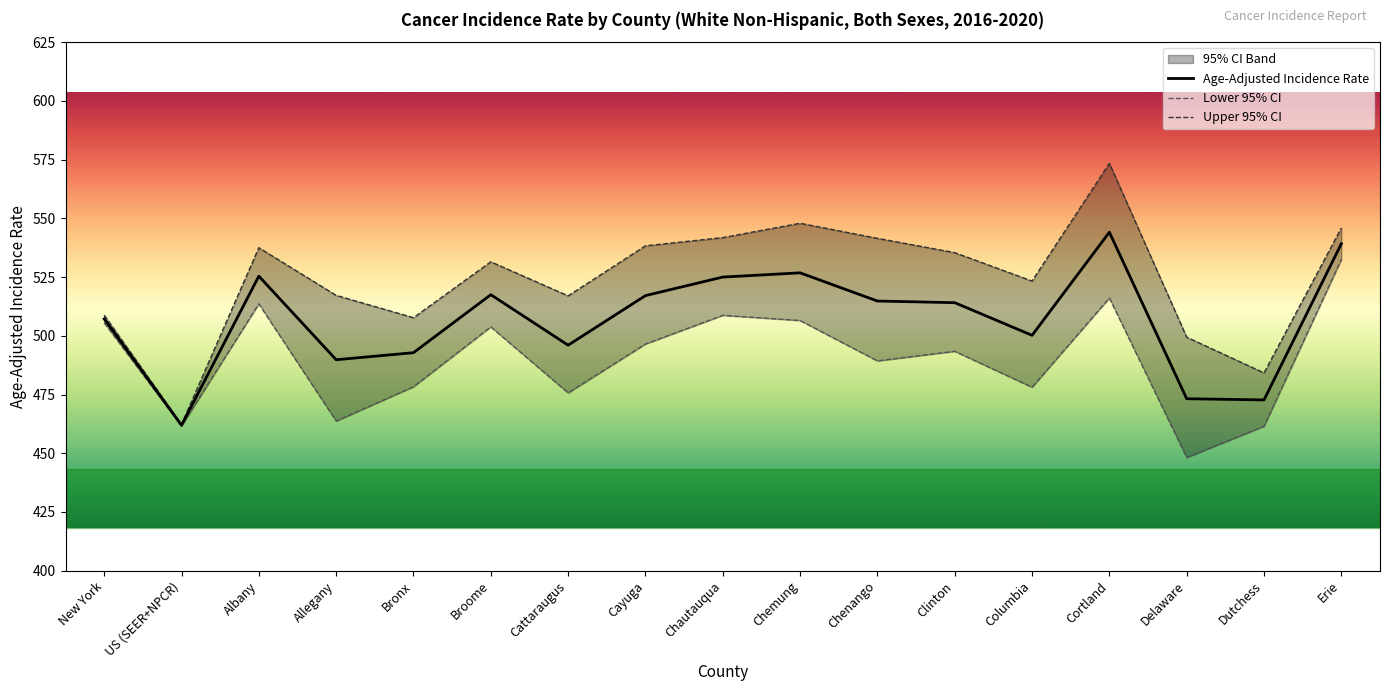

What is the difference between the highest and lowest values at Erie?

13.4